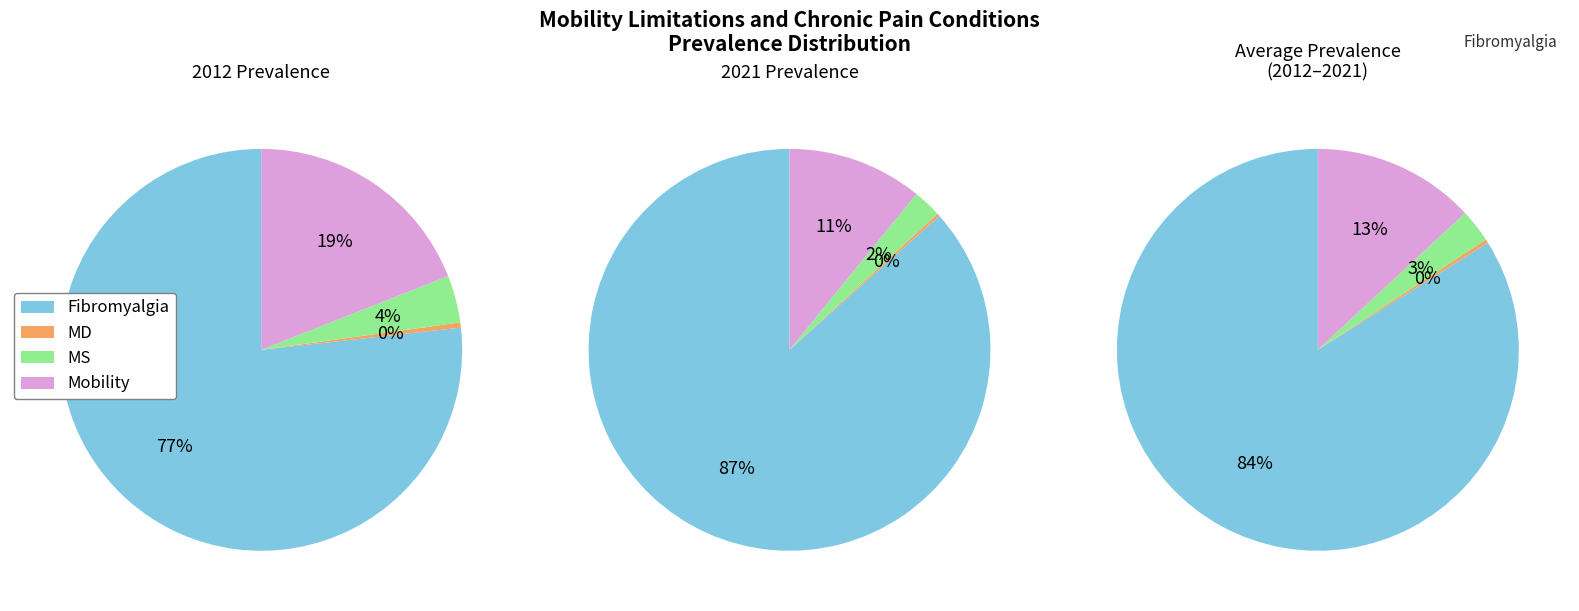

Count the number of slices in the pie.

4